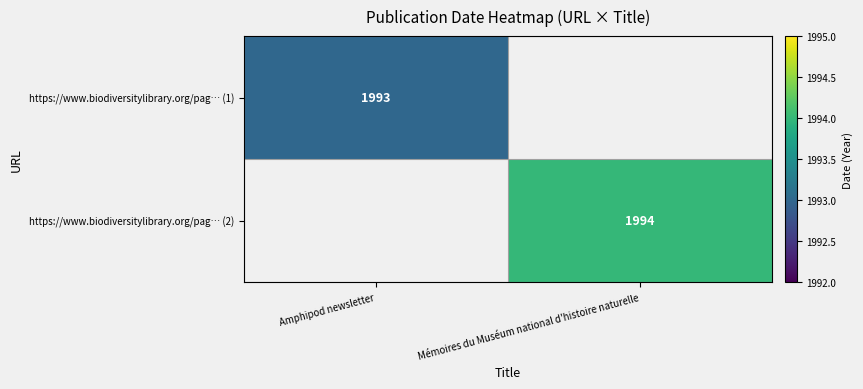

True or false: https://www.biodiversitylibrary.org/pag… (2) has a value of 1326 at Mémoires du Muséum national d'histoire naturelle.

False